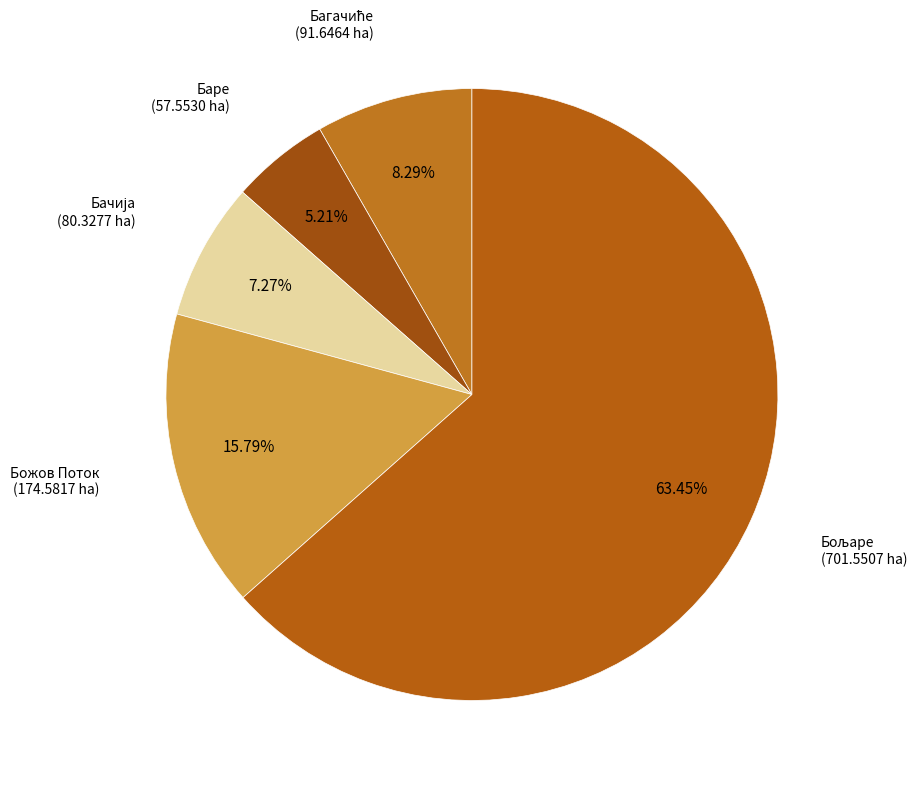

Which category has the smallest portion of the pie?

Баре